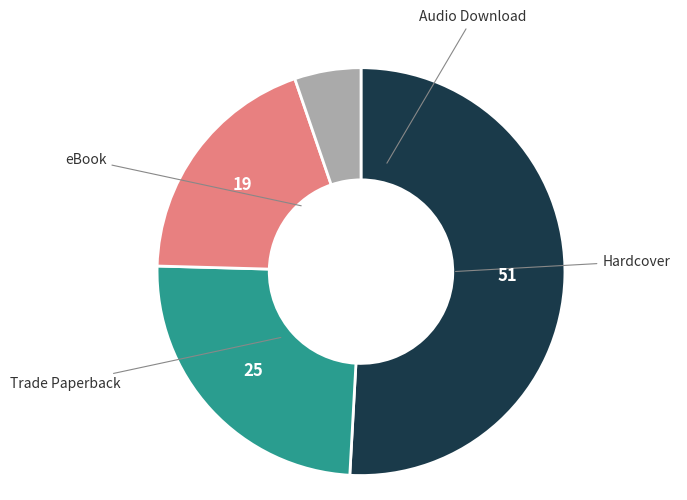

Is there a majority slice in this chart?

Yes